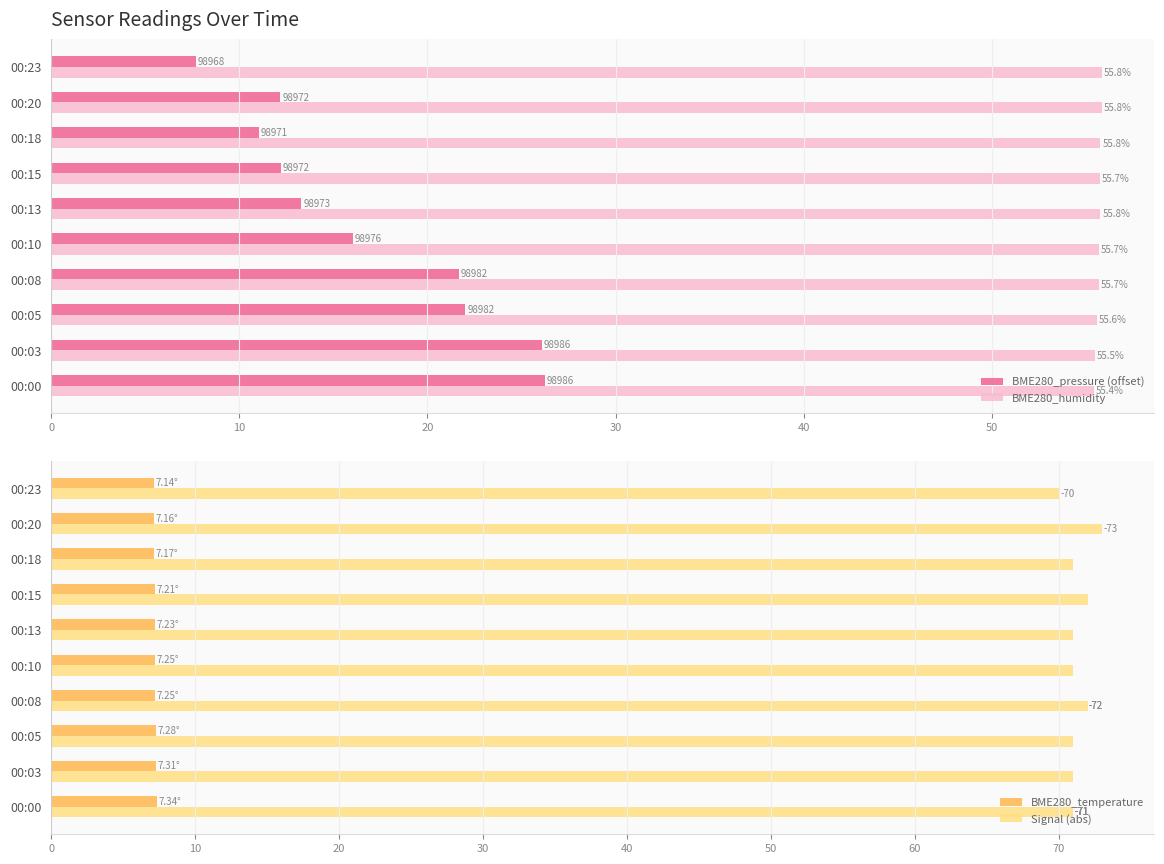

What is the maximum value for BME280_pressure (offset)?

26.2